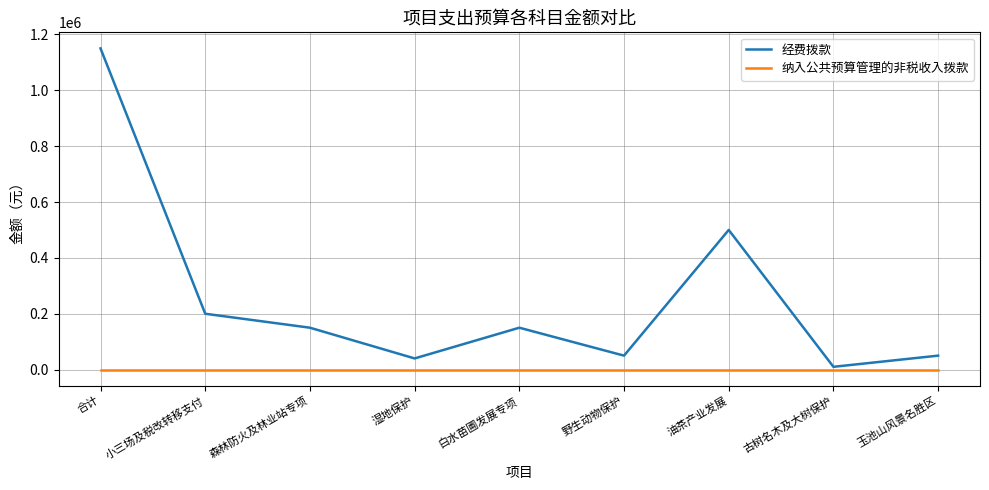

Reading left to right, extract all data points from this chart.

经费拨款: 合计=1150000	小三场及税改转移支付=200000	森林防火及林业站专项=150000	湿地保护=40000	白水苗圃发展专项=150000	野生动物保护=50000	油茶产业发展=500000	古树名木及大树保护=10000	玉池山风景名胜区=50000
纳入公共预算管理的非税收入拨款: 合计=0	小三场及税改转移支付=0	森林防火及林业站专项=0	湿地保护=0	白水苗圃发展专项=0	野生动物保护=0	油茶产业发展=0	古树名木及大树保护=0	玉池山风景名胜区=0